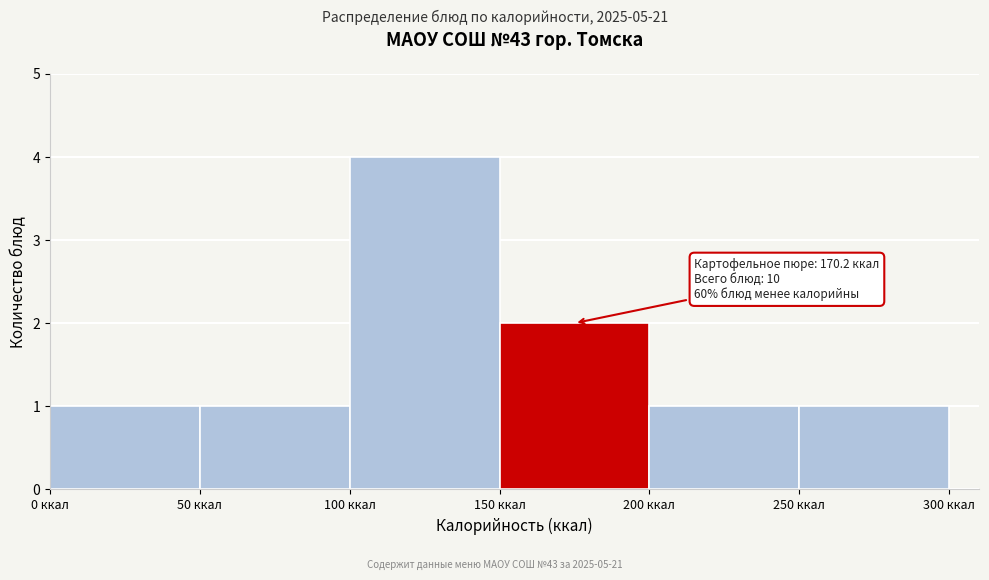

Over which range of the x-axis is the bar tallest?

100 to 150